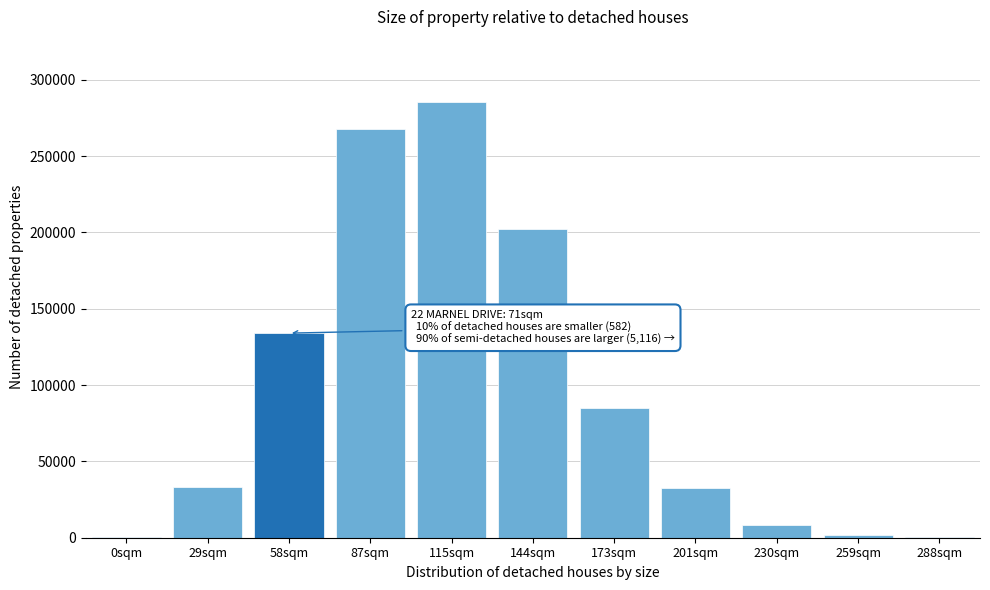

Between 115sqm and 144sqm, which is larger?

115sqm